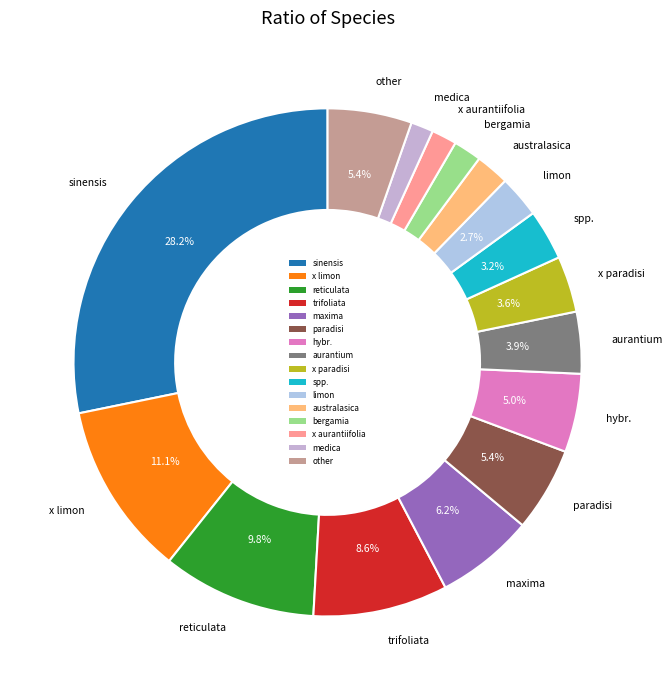

Does trifoliata represent more than half of the total?

No